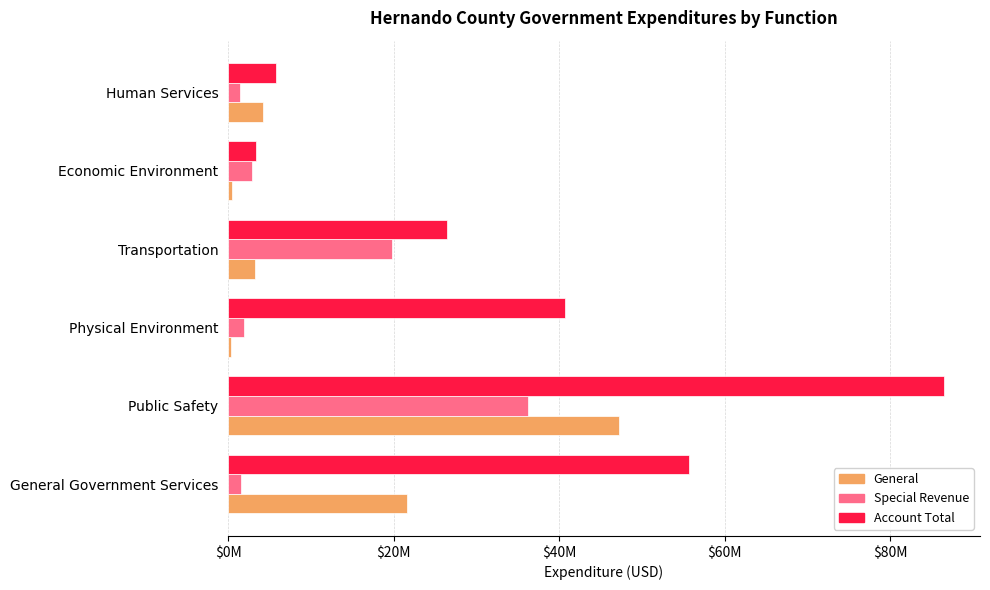

What is the smallest value displayed?

296056